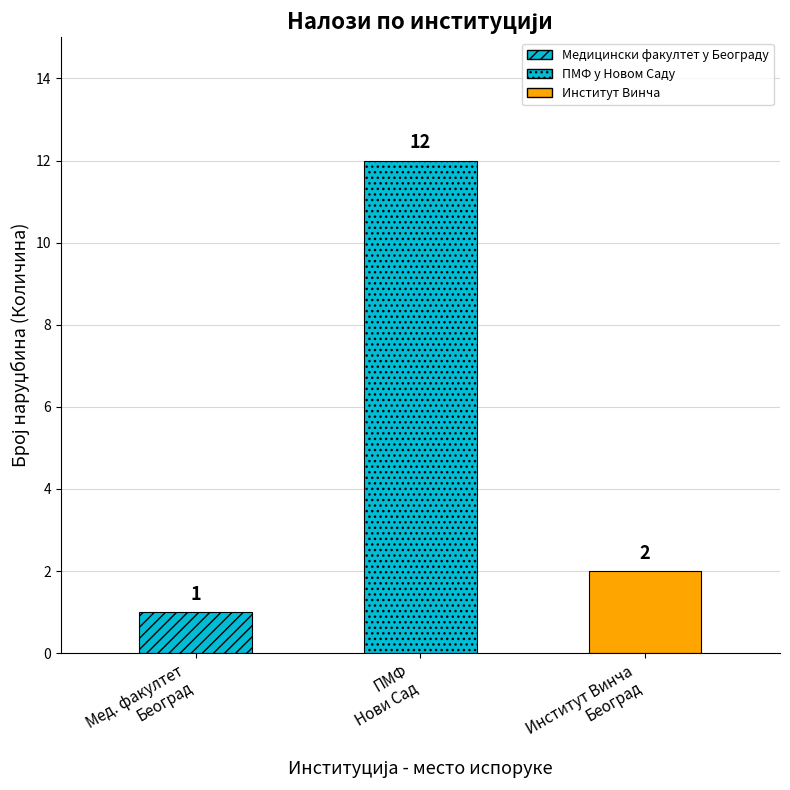

Read the Rb_count value at Институт за нуклеарне науке `Винча`.

2